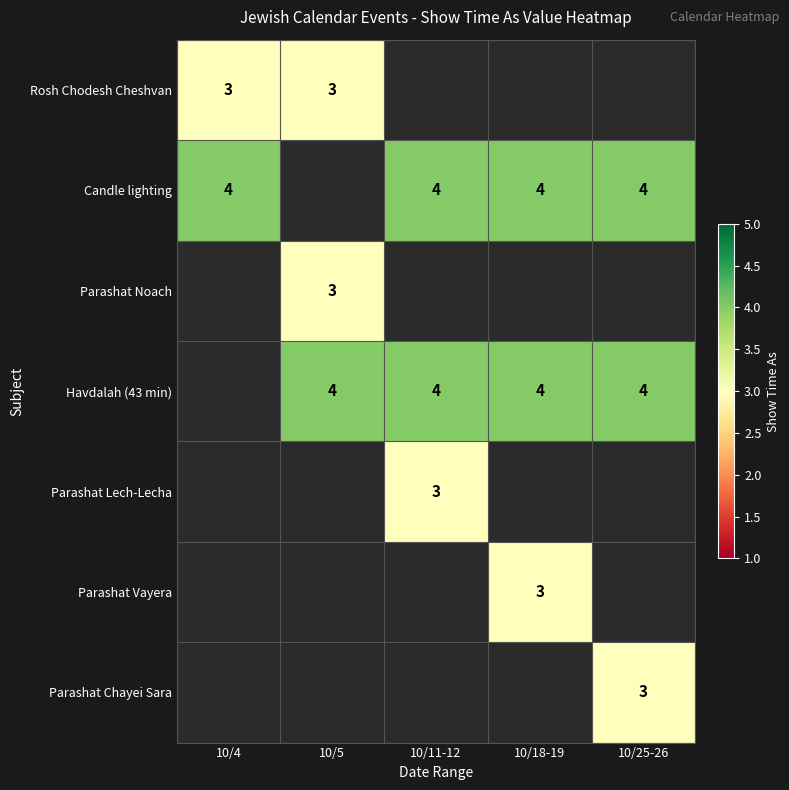

At how many categories does at least one series exceed 3?

5